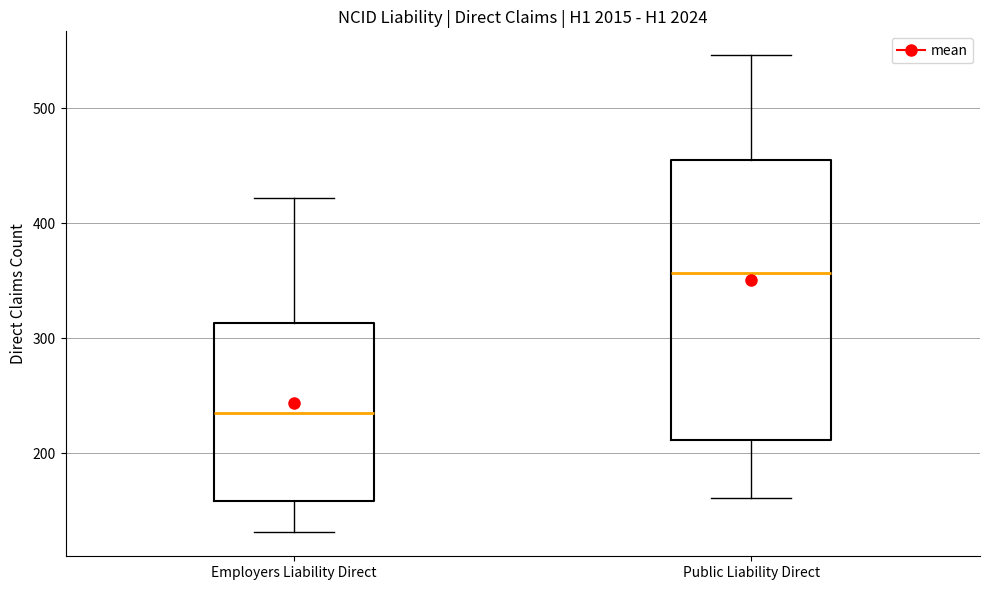

Reading left to right, read every box against the y-axis: the position of its median line, the range the box covers, and the ends of its whiskers. The values are not printed on the chart, so give them approximately, as read against the axis.

Employers Liability Direct: median 240, box 160 to 310, whiskers 130 to 420
Public Liability Direct: median 360, box 210 to 460, whiskers 160 to 550